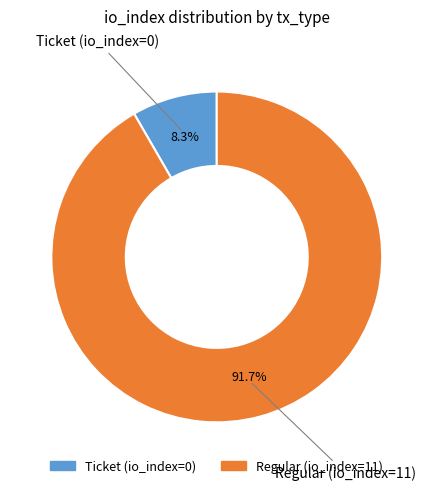

Between Ticket (io_index=0) and Regular (io_index=11), which is larger?

Regular (io_index=11)